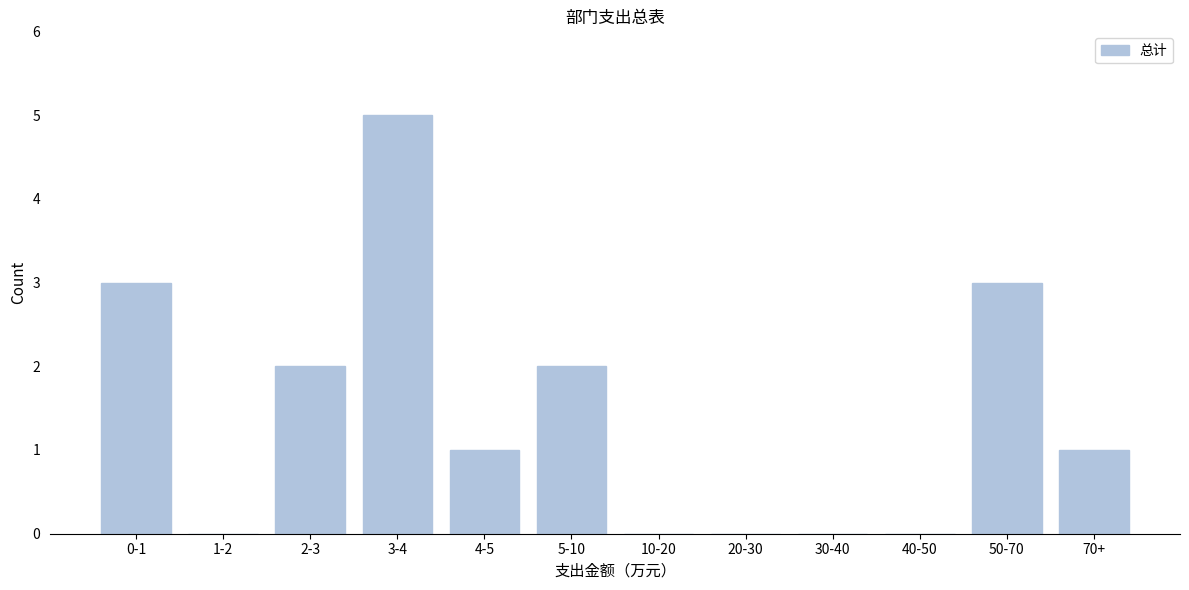

Reading left to right, extract all data points from this chart.

0-1=3	1-2=0	2-3=2	3-4=5	4-5=1	5-10=2	10-20=0	20-30=0	30-40=0	40-50=0	50-70=3	70+=1